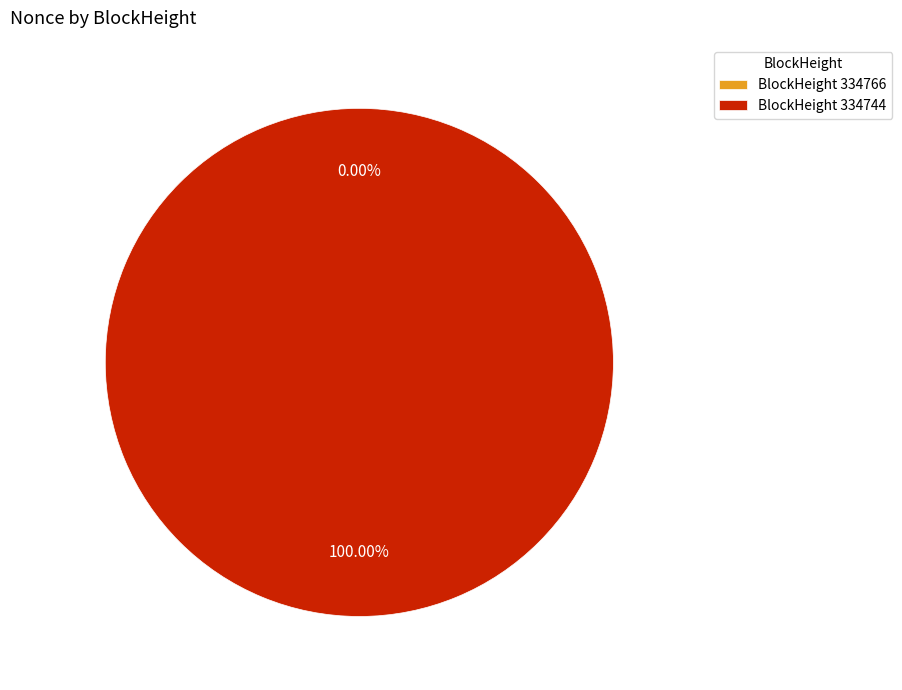

Rank the categories by value from highest to lowest.

334744, 334766